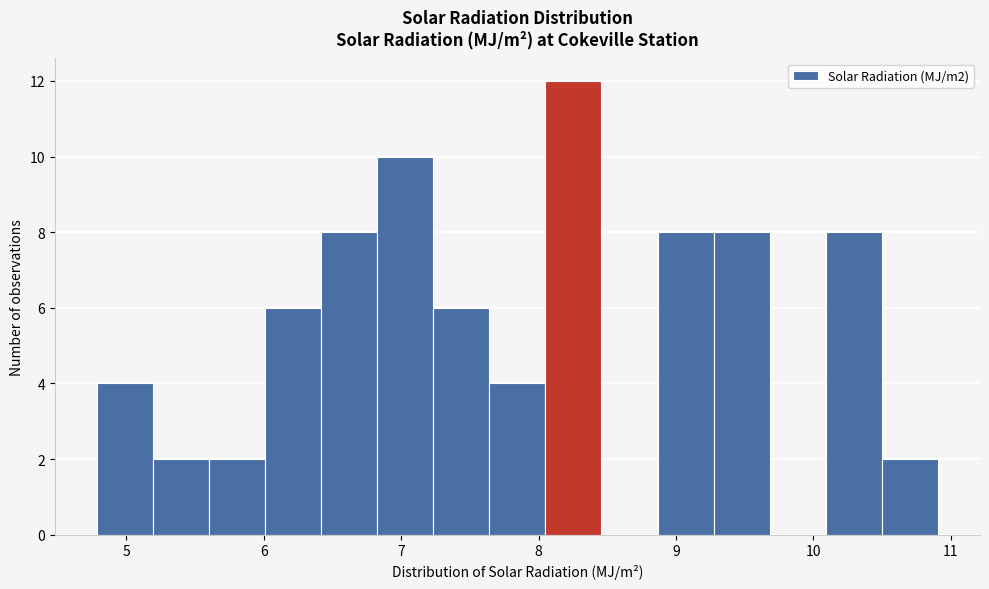

Which range on the x-axis has the tallest bar?

8.0 to 8.5